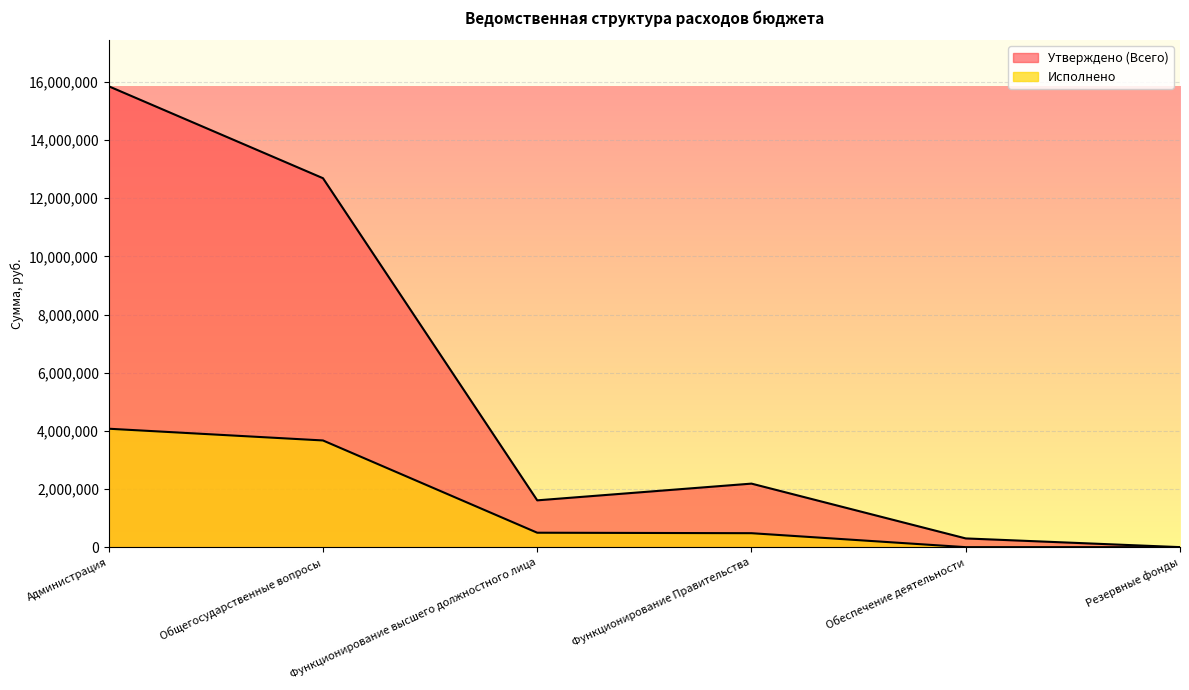

Where does the Утверждено (Всего) series first go above 2185391?

Администрация